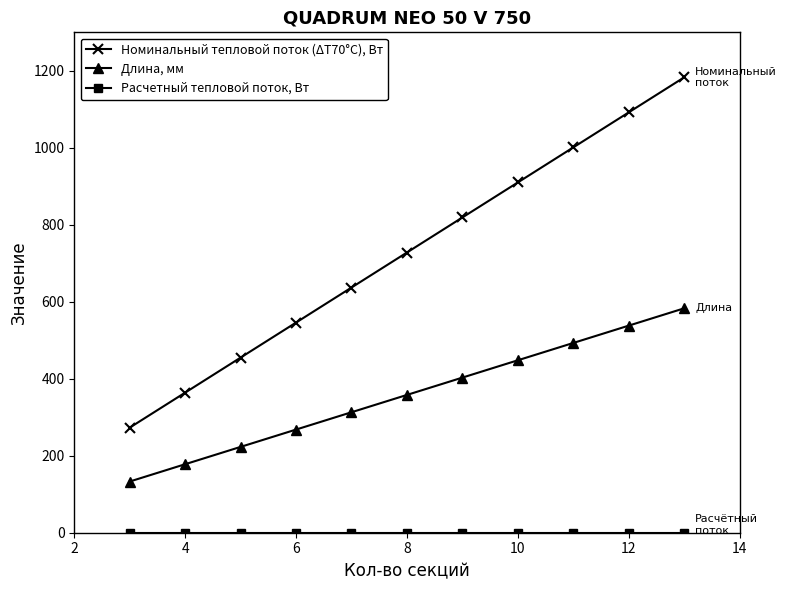

What is the average value of the Длина, мм series?

358